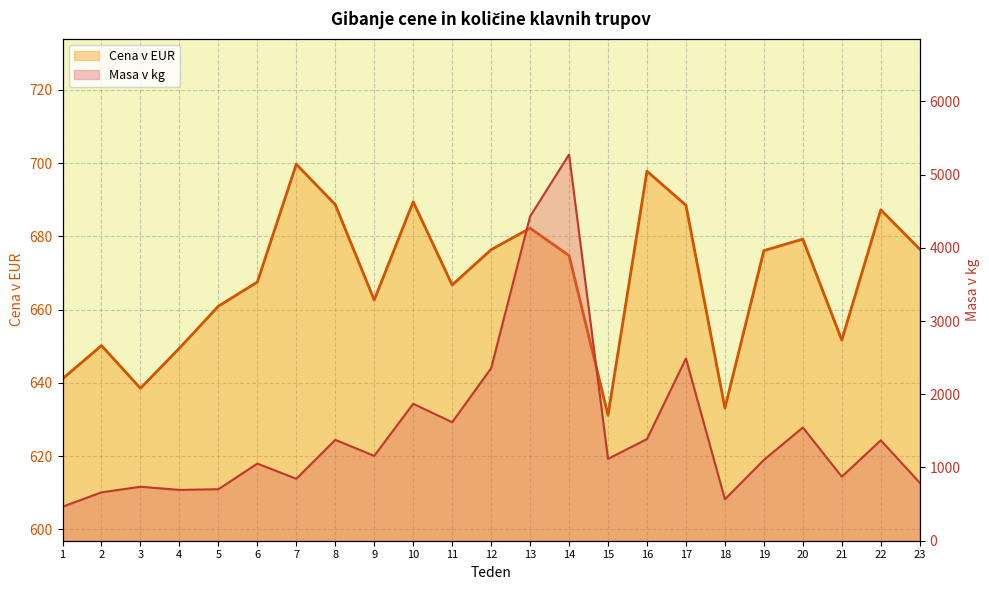

Rank the series by their average value, from lowest to highest.

Cena v EUR, Masa v kg